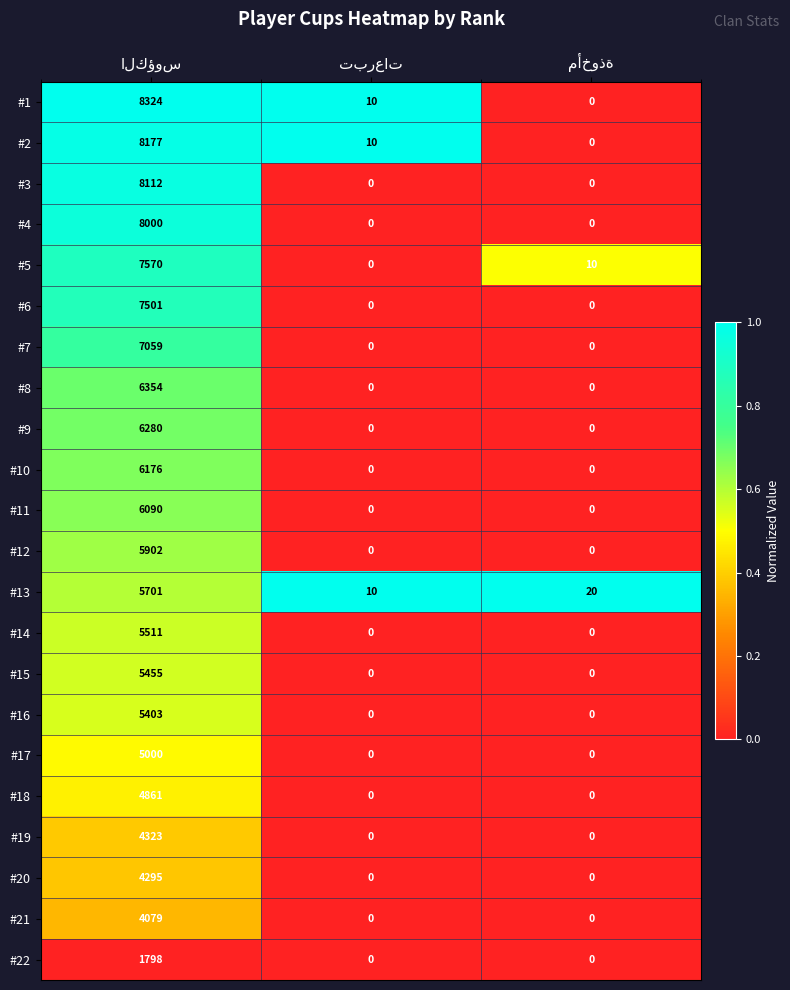

How many series are shown in this chart?

22